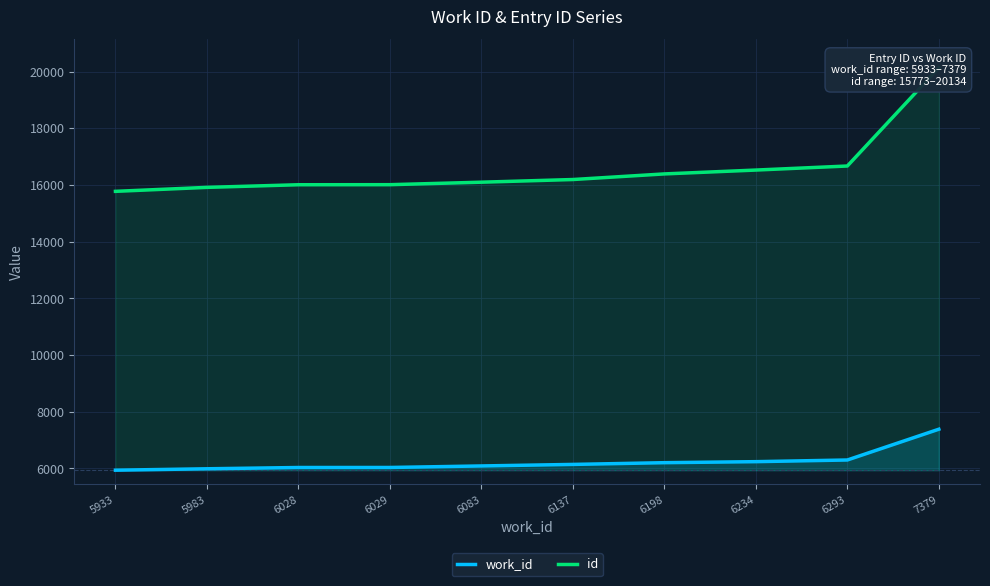

Which category has the highest value in the work_id series?

7379